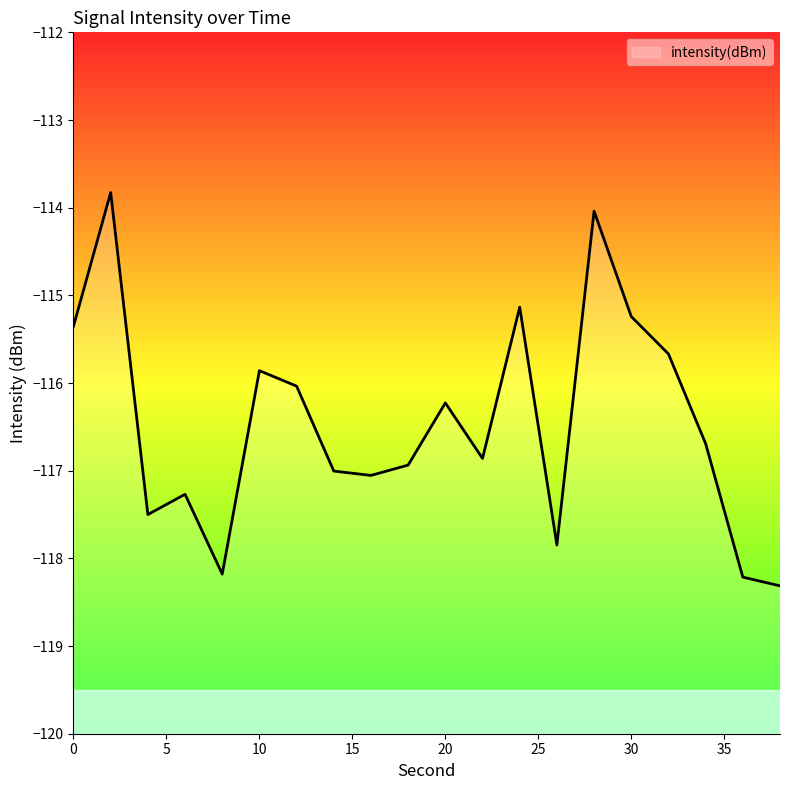

What is the average value?

-116.5